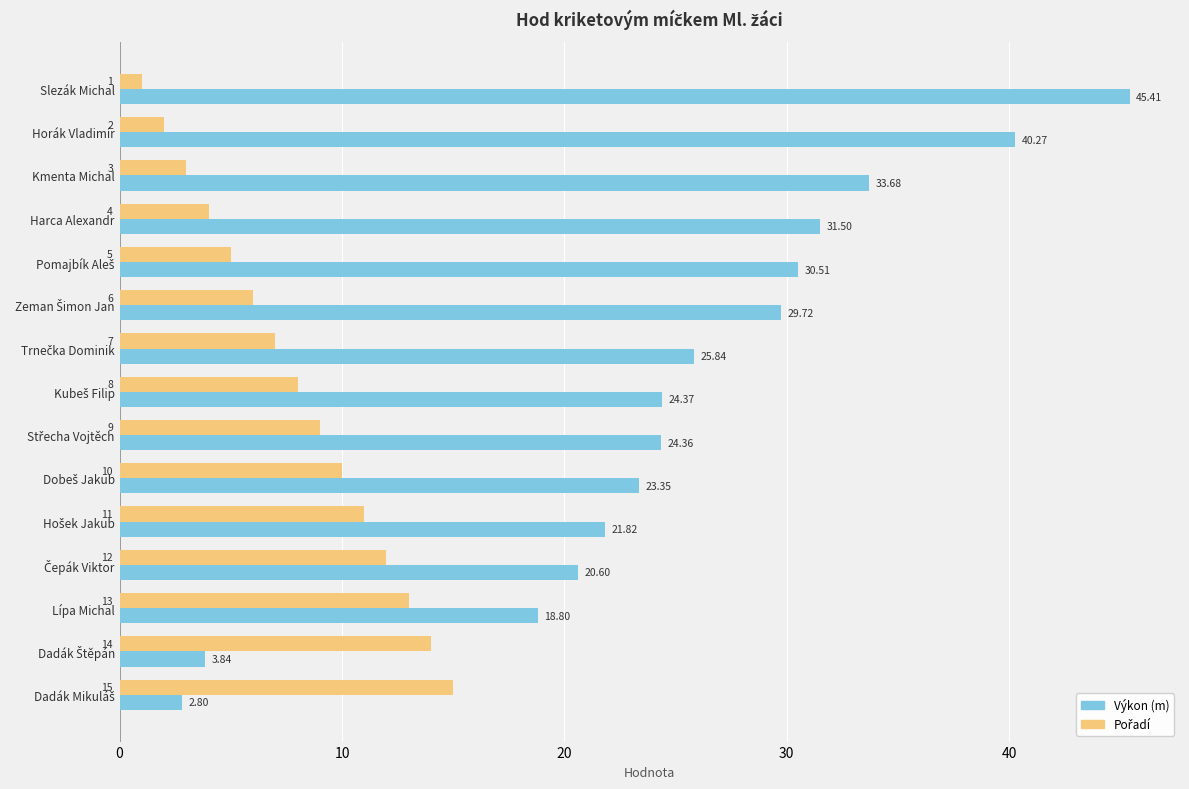

Which series has the largest range (max minus min)?

Výkon (m)